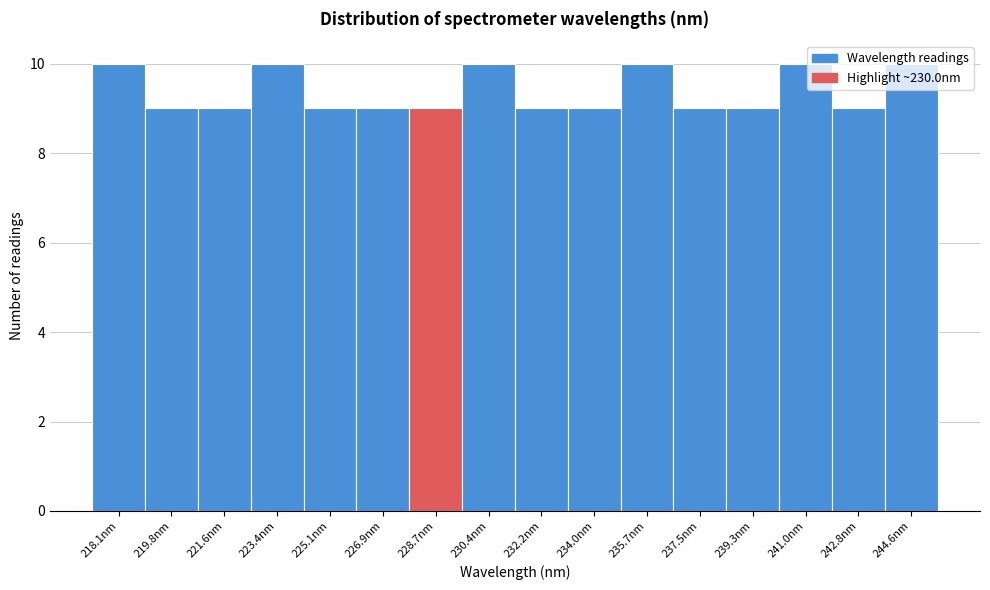

What is the sum of all values?

150